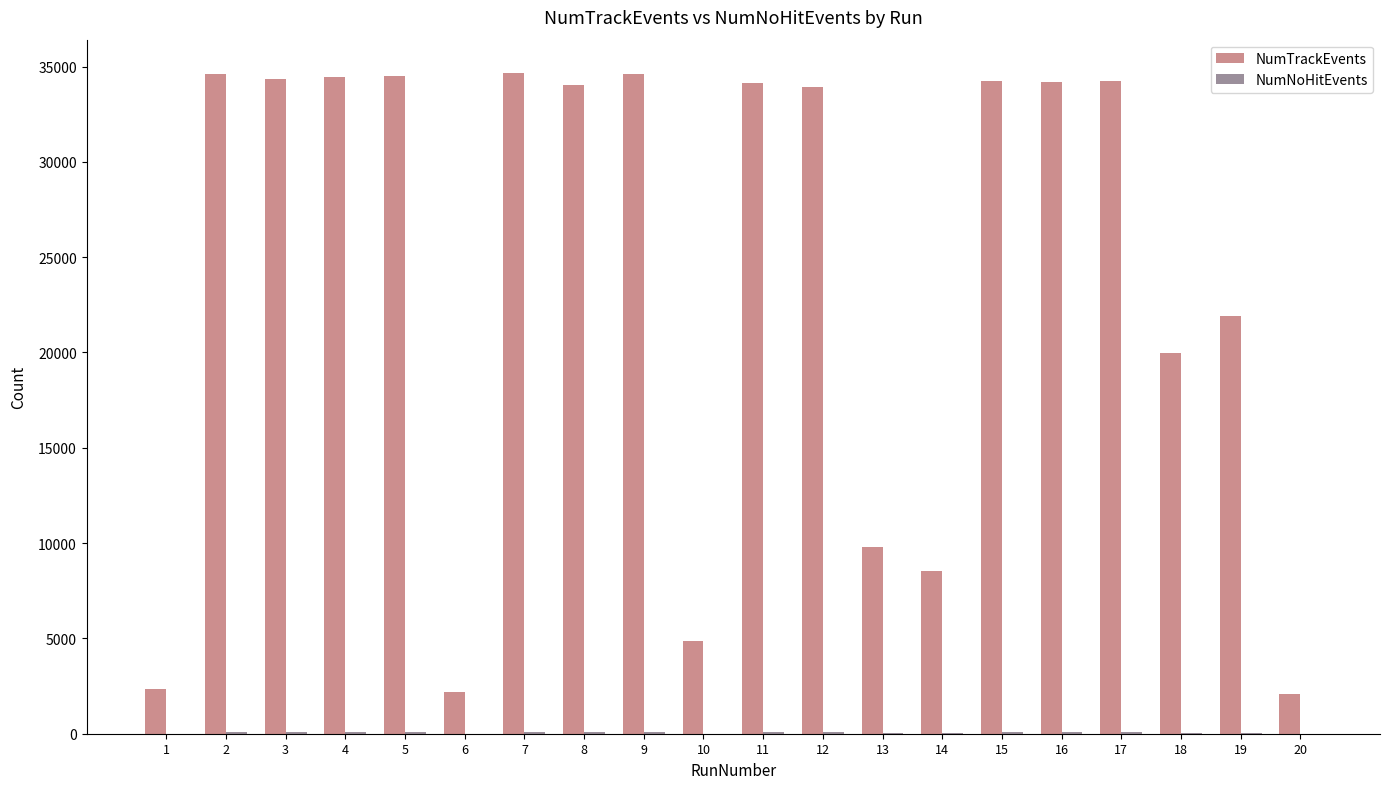

Which series has the largest total across all categories?

NumTrackEvents